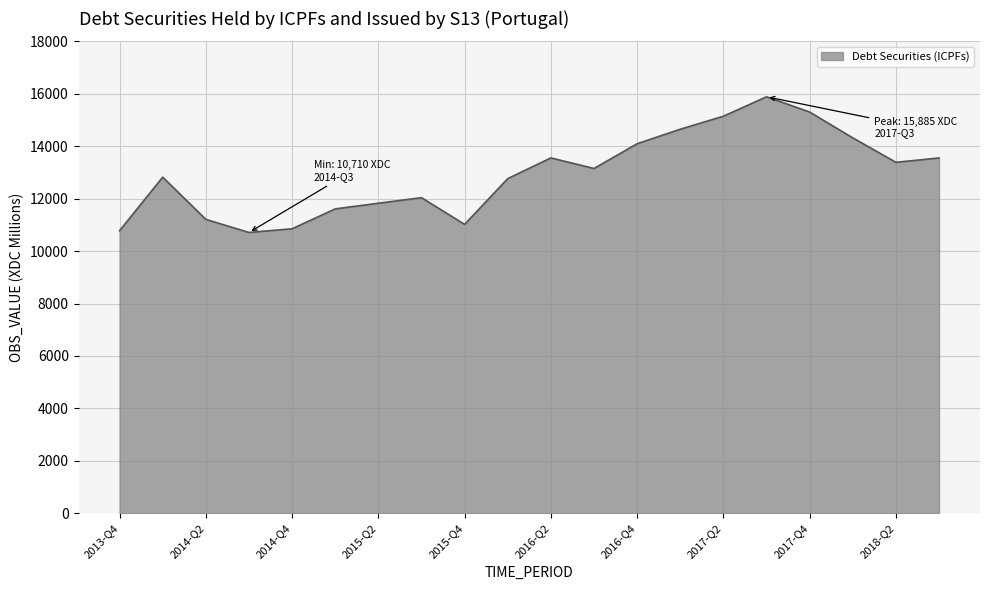

What is the smallest value displayed?

10710.0